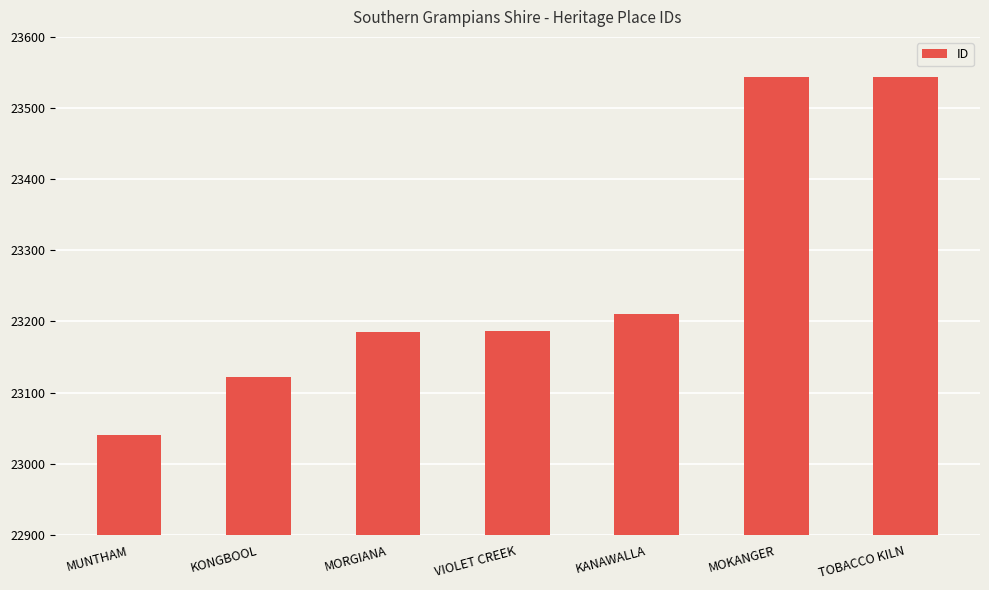

Are the bars grouped side by side (vs. stacked)?

No